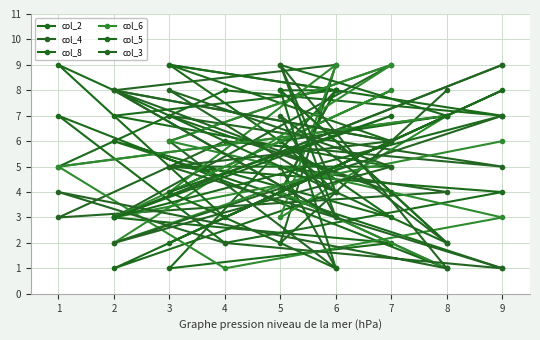

Is it true that col_4 equals 1 at 9?

False